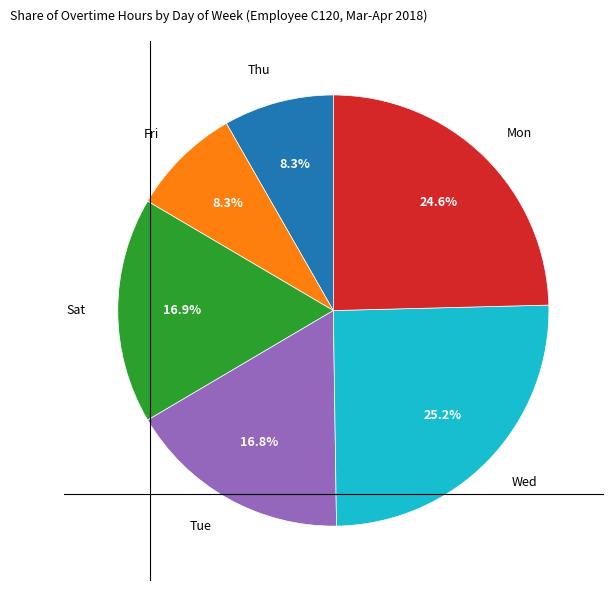

How many segments does this pie chart have?

6